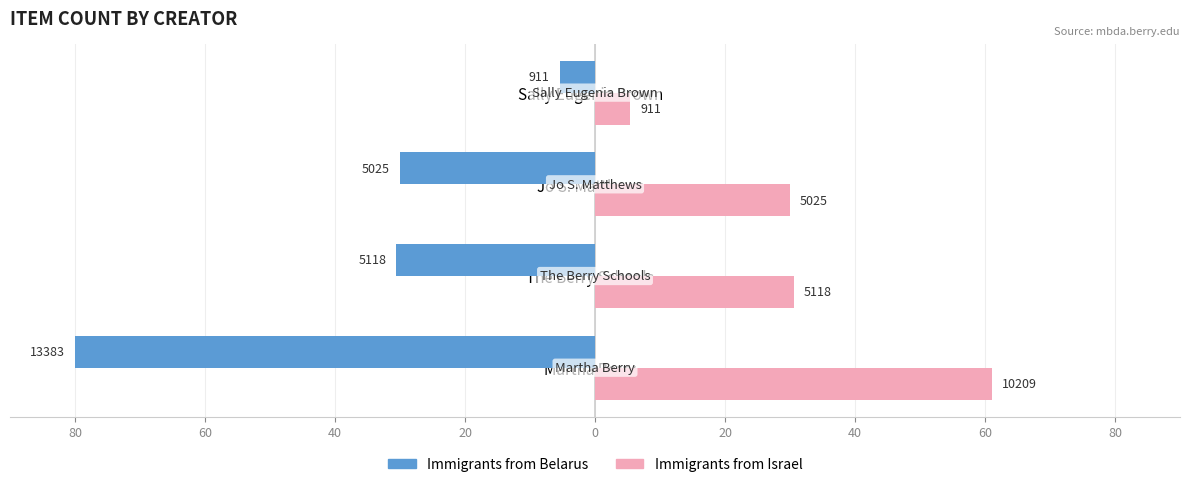

What are all the series names shown in the legend?

Immigrants from Belarus, Immigrants from Israel